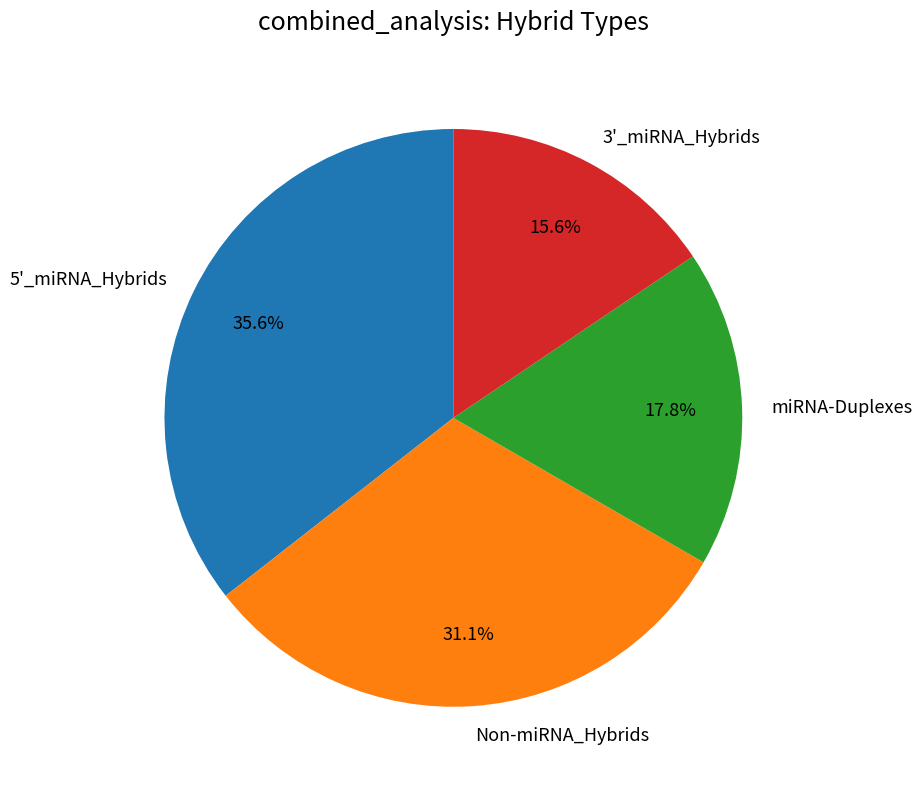

Does 5'_miRNA_Hybrids account for over 50% of the chart?

No